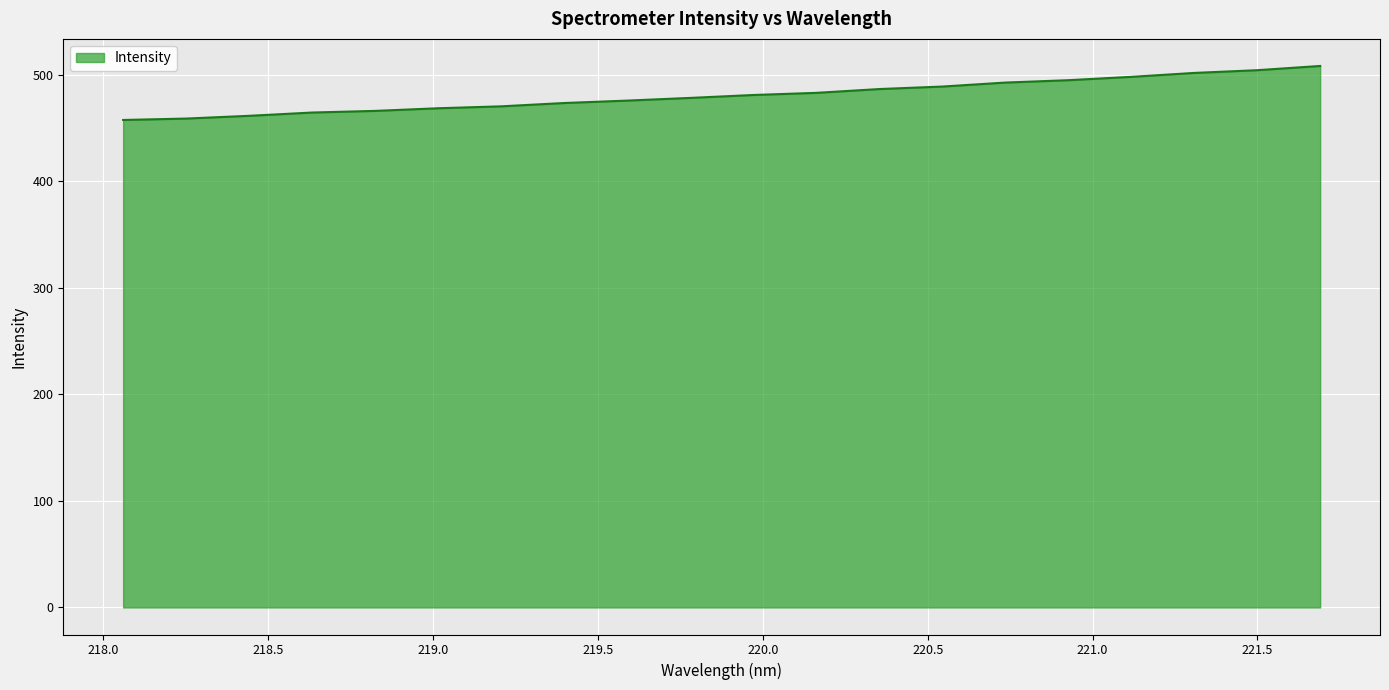

What is the difference between the maximum and minimum values?

50.7